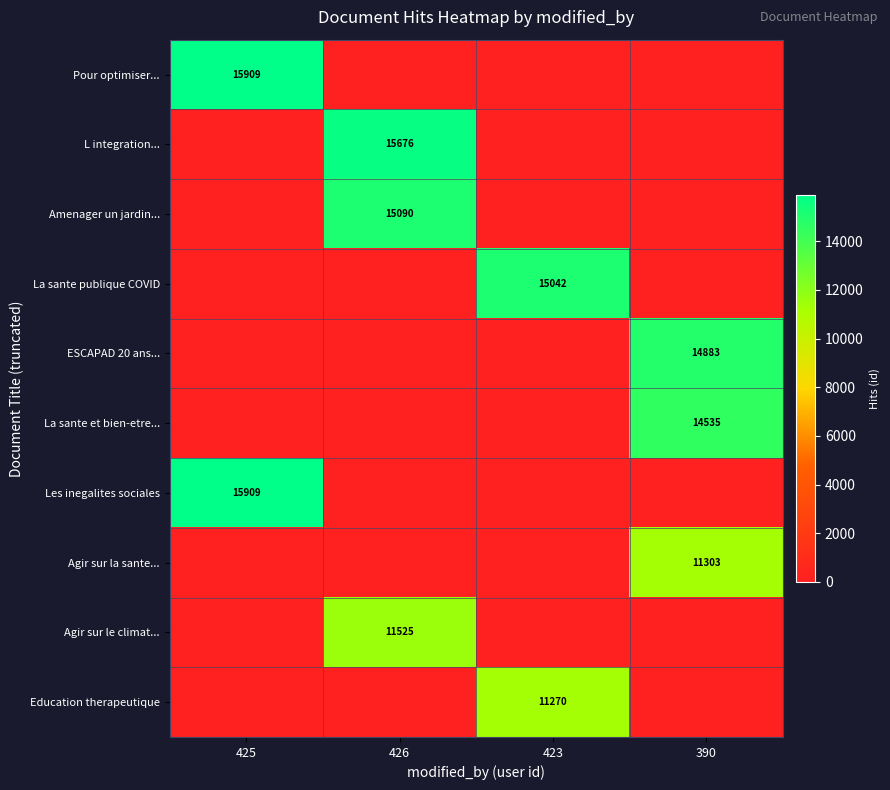

The value of L integration... at 426 is 26879. True or false?

False